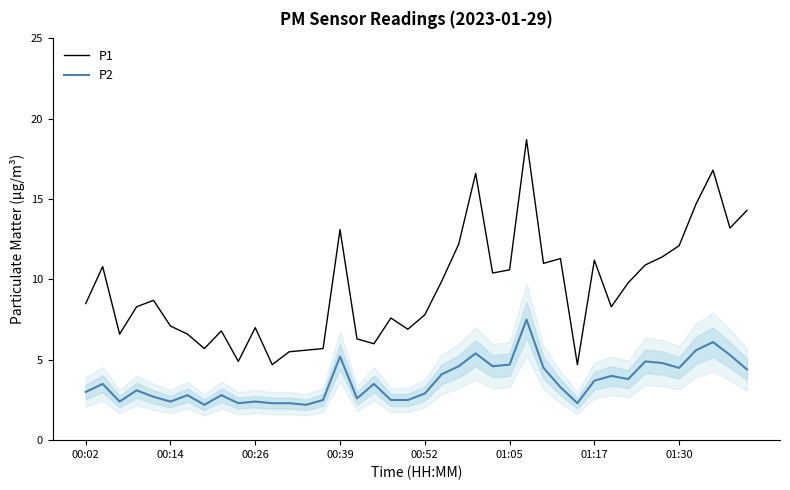

What is the lowest value of the P1 series?

4.7